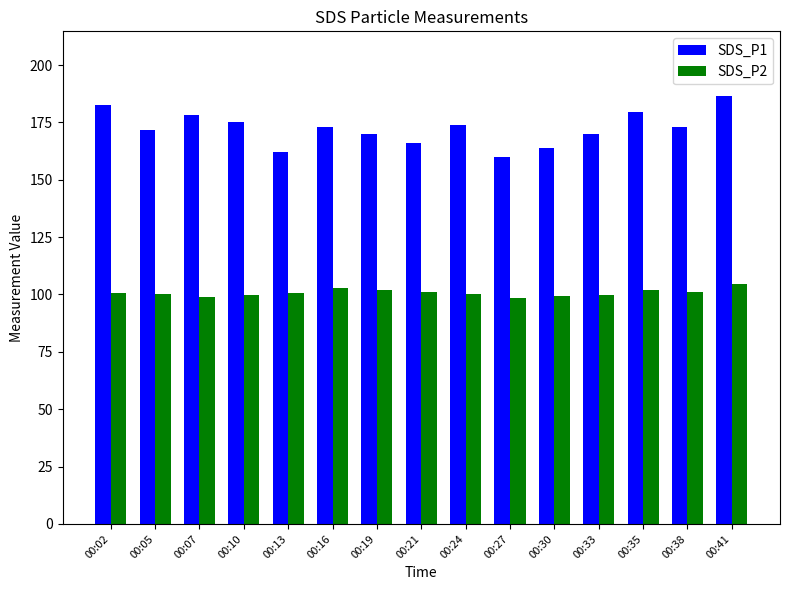

Which series has the widest spread of values?

SDS_P1